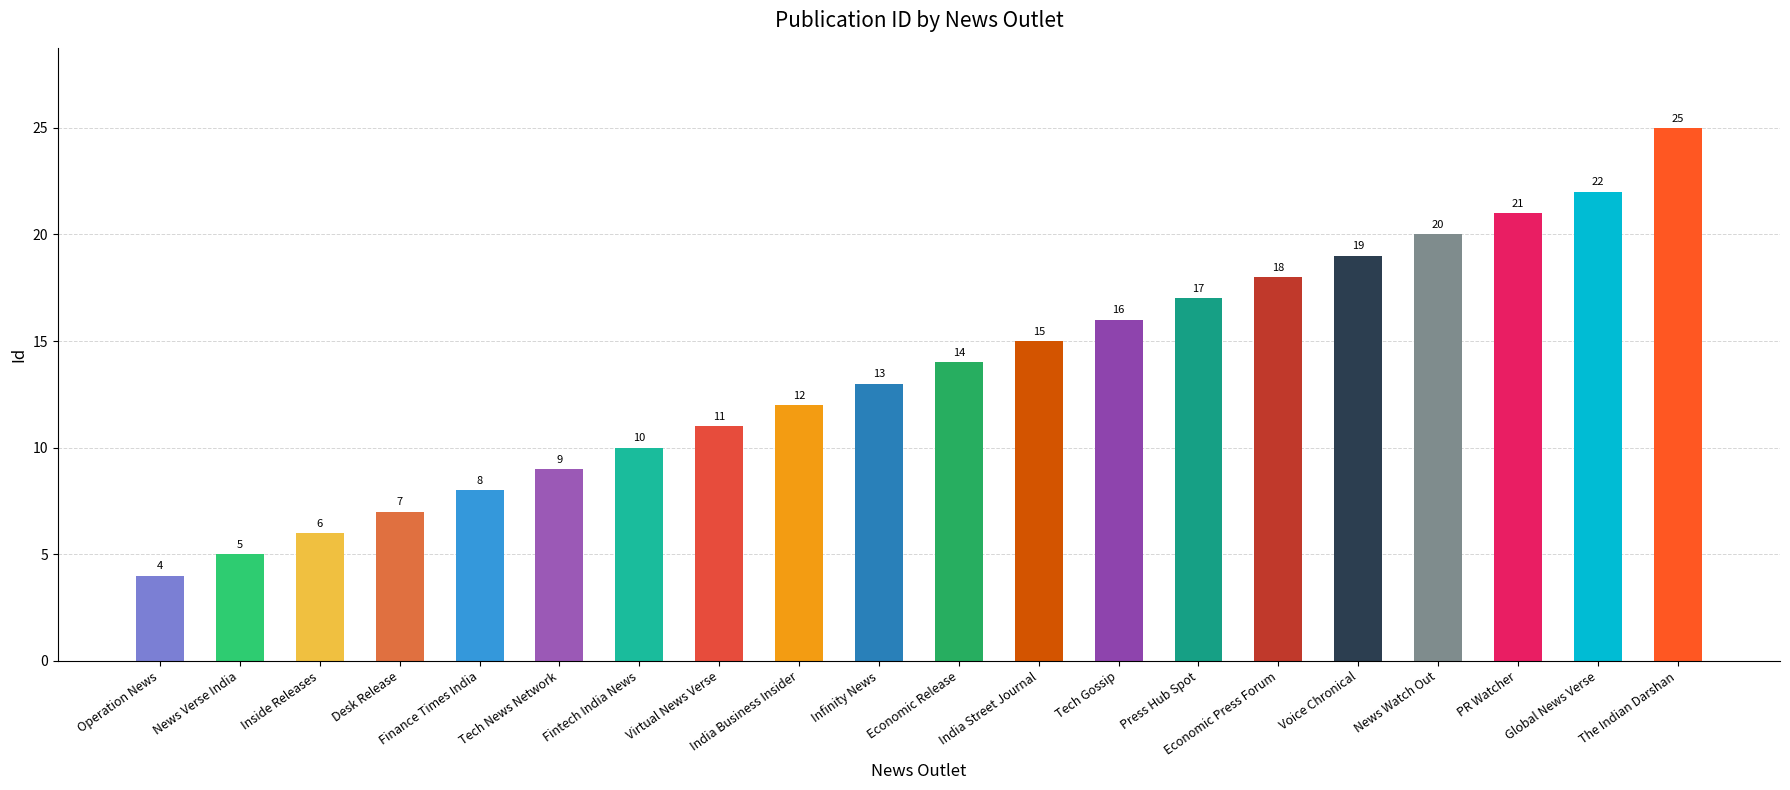

Reading left to right, list all the values displayed in this chart.

4	5	6	7	8	9	10	11	12	13	14	15	16	17	18	19	20	21	22	25